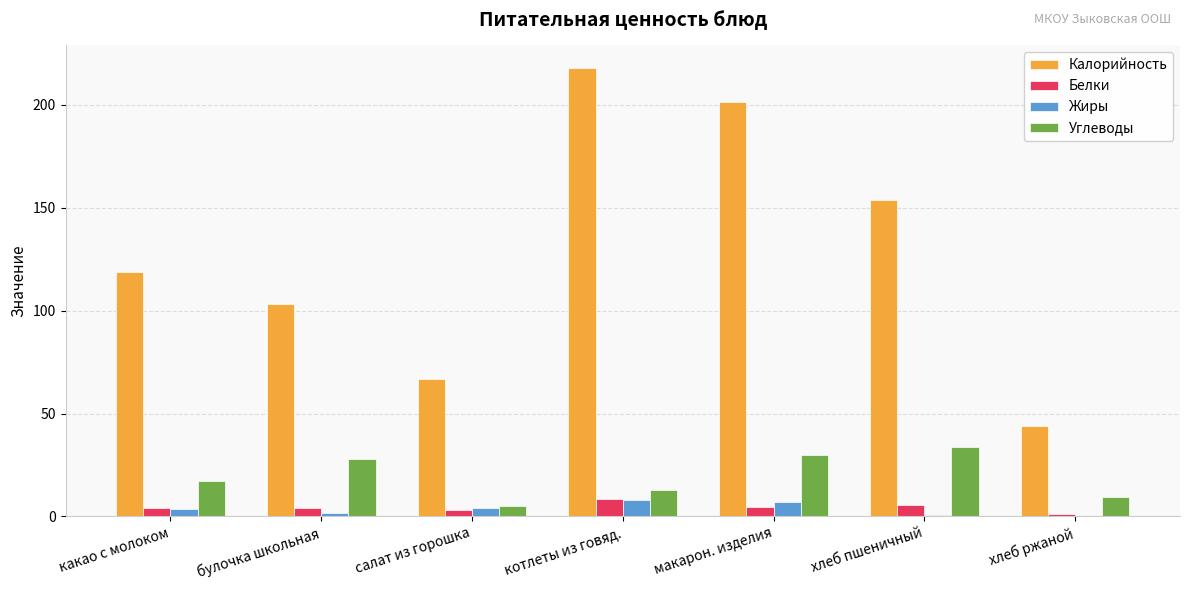

The Углеводы series shows 5.0 at салат из горошка. True or false?

True